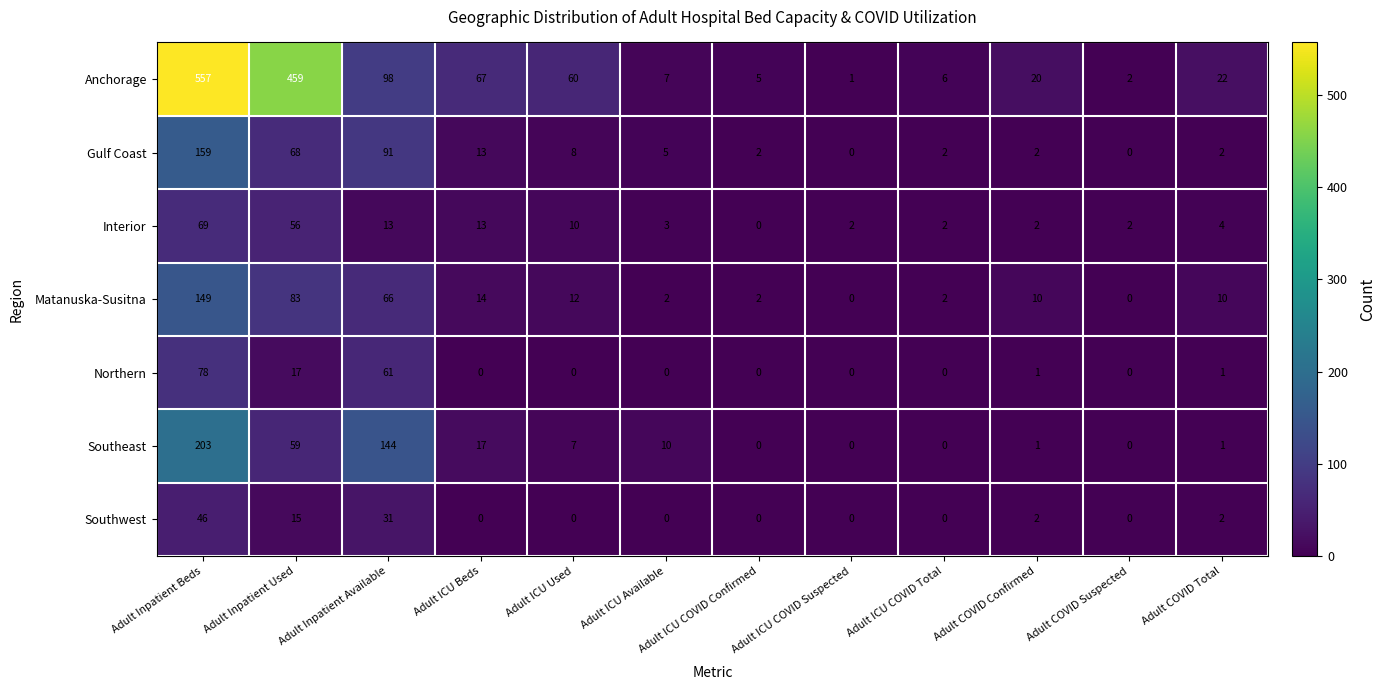

The value of Northern at Adult Inpatient Available is 61. True or false?

True